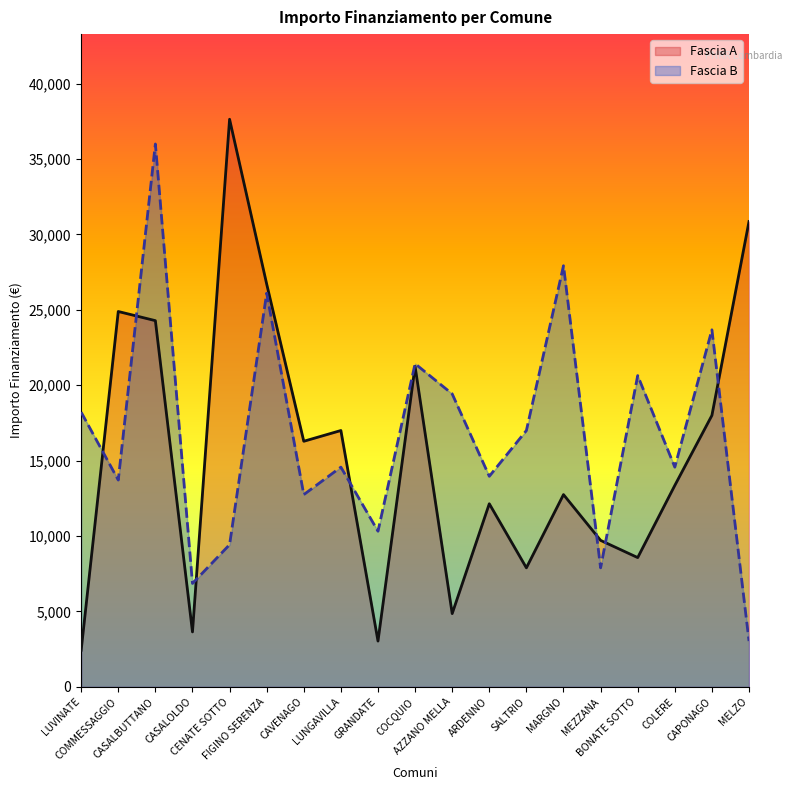

Reading right to left, list all the values displayed in this chart.

Fascia A: MELZO=30852	CAPONAGO=17997	COLERE=13354	BONATE SOTTO=8570	MEZZANA=9712	MARGNO=12747	SALTRIO=7891	ARDENNO=12140	AZZANO MELLA=4856	COCQUIO=21245	GRANDATE=3035	LUNGAVILLA=16996	CAVENAGO=16283	FIGINO SERENZA=26708	CENATE SOTTO=37634	CASALOLDO=3642	CASALBUTTANO=24280	COMMESSAGGIO=24887	LUVINATE=2428
Fascia B: MELZO=3035	CAPONAGO=23673	COLERE=14568	BONATE SOTTO=20638	MEZZANA=7891	MARGNO=27922	SALTRIO=16996	ARDENNO=13961	AZZANO MELLA=19424	COCQUIO=21425	GRANDATE=10319	LUNGAVILLA=14568	CAVENAGO=12747	FIGINO SERENZA=26101	CENATE SOTTO=9427	CASALOLDO=6856	CASALBUTTANO=35994	COMMESSAGGIO=13712	LUVINATE=18210